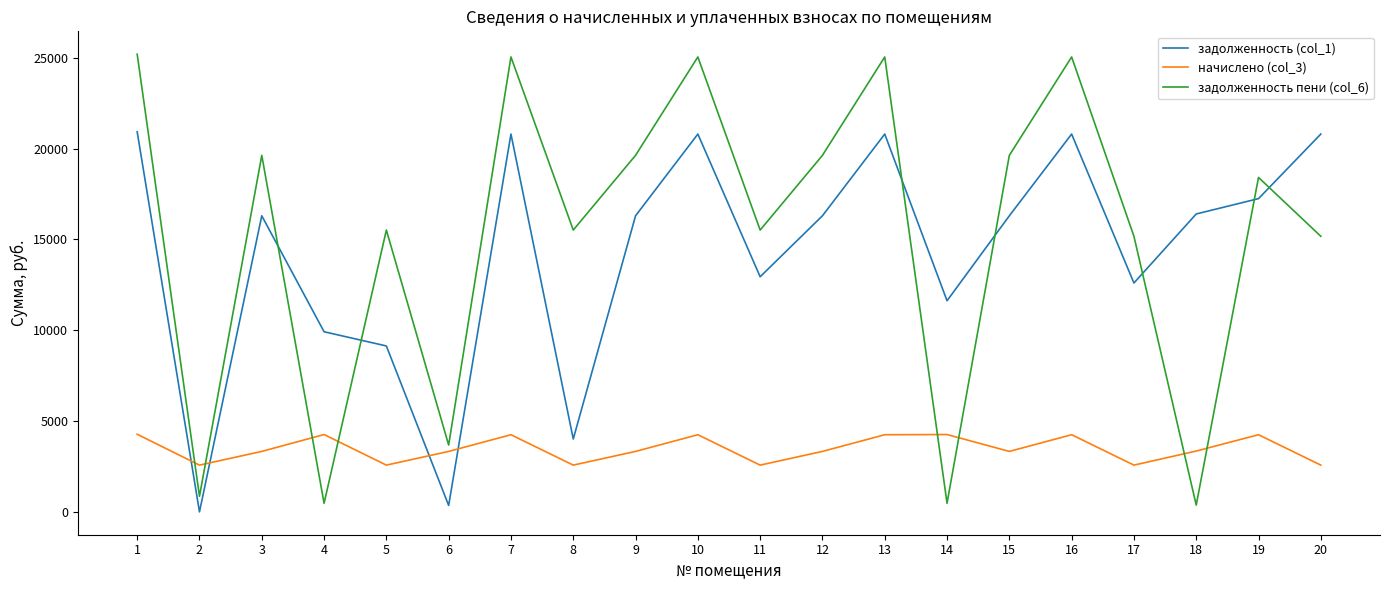

Count the number of data series in this chart.

3